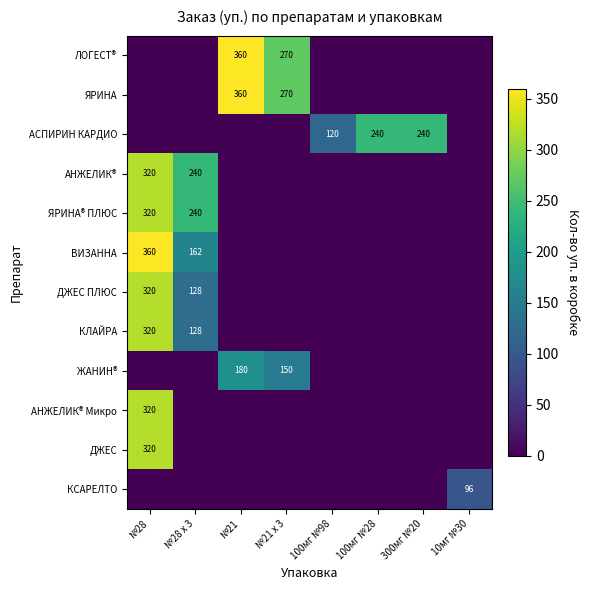

Is it true that ЯРИНА equals 607 at №21?

False